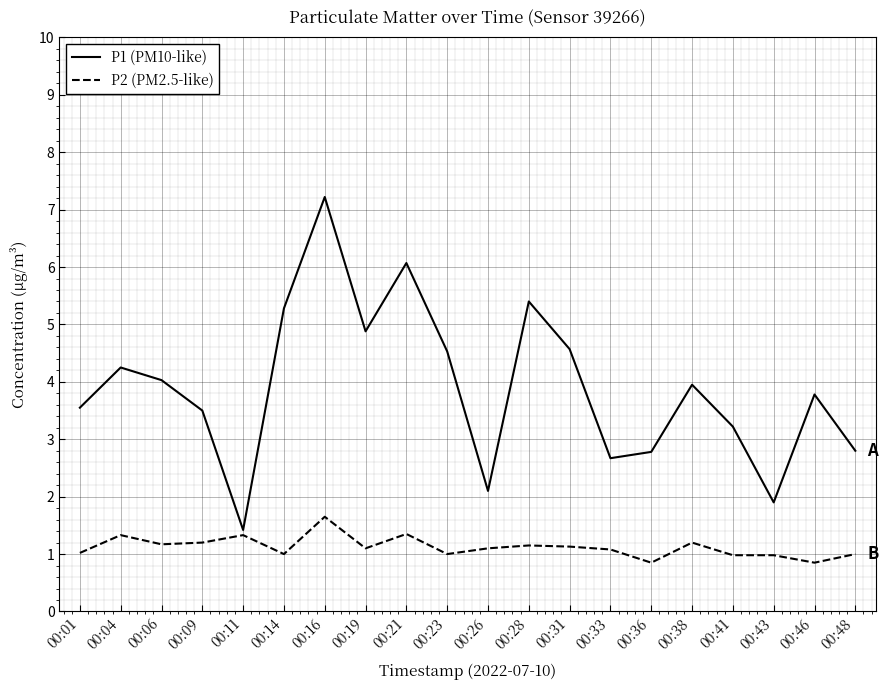

Which category has the lowest value in the P1 (PM10-like) series?

00:11